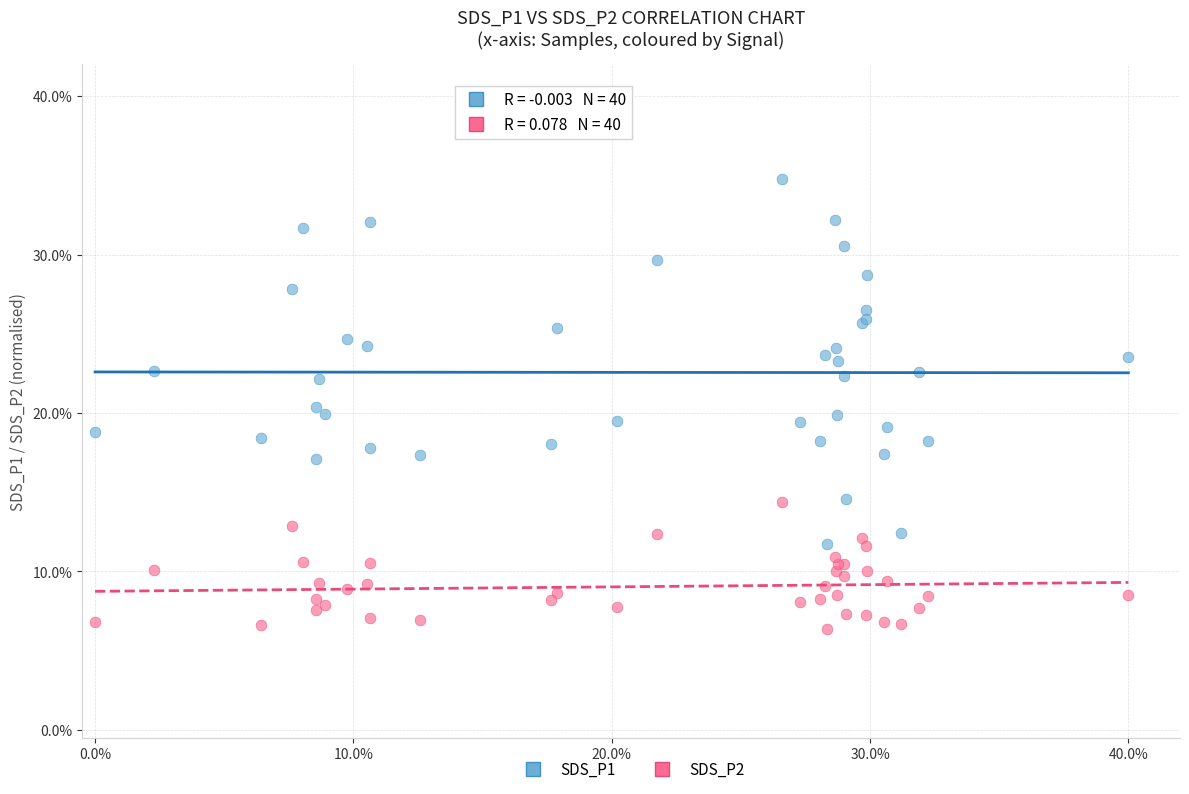

Which series reaches the minimum Y coordinate?

SDS_P2